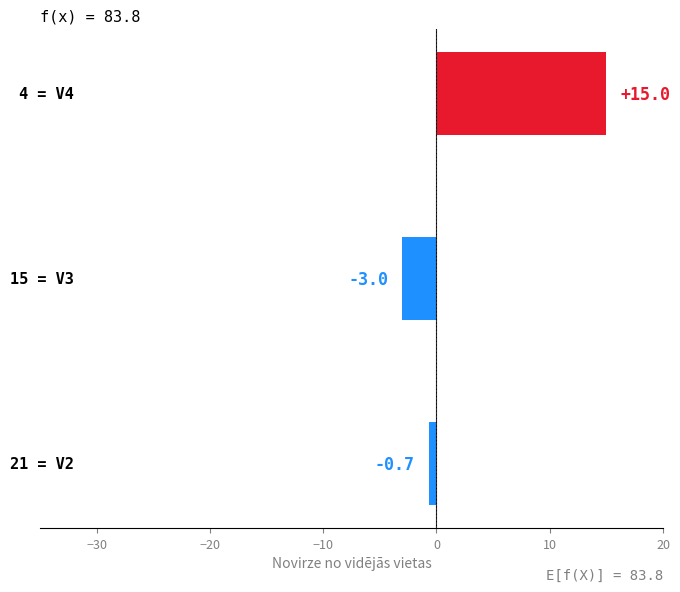

What is the maximum value shown in the chart?

15.0